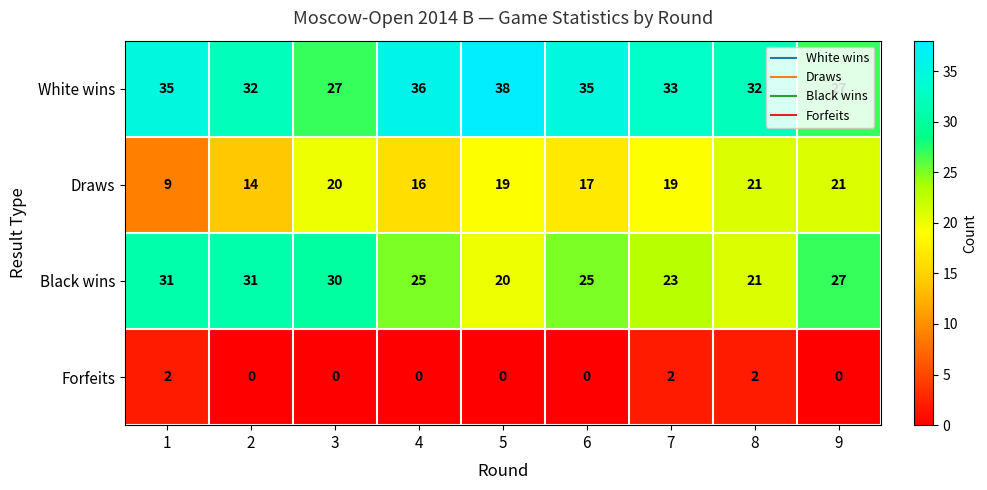

Count the number of data series in this chart.

4